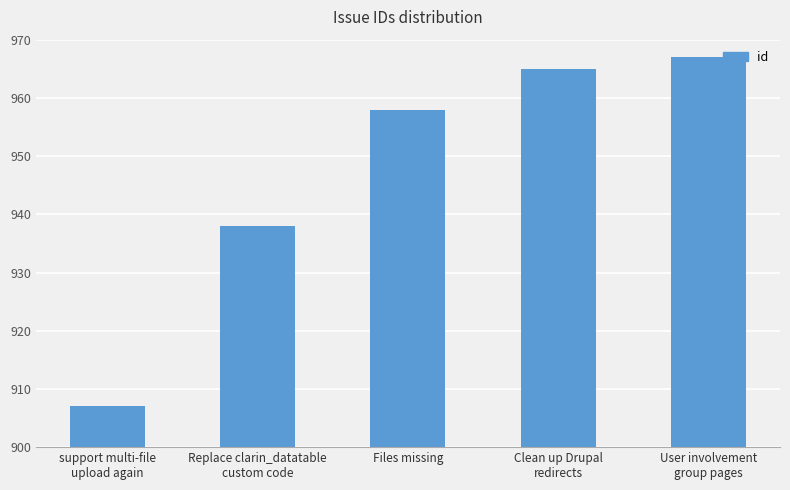

Reading left to right, what are all the values shown in this chart?

support multi-file
upload again=907	Replace clarin_datatable
custom code=938	Files missing=958	Clean up Drupal
redirects=965	User involvement
group pages=967